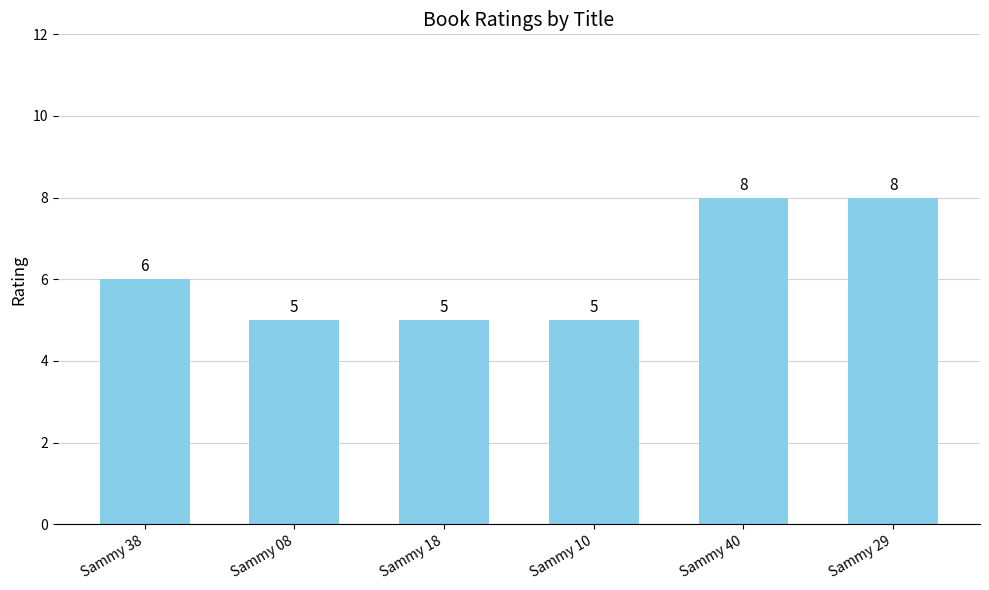

Reading right to left, transcribe all the data shown in this chart.

8	8	5	5	5	6